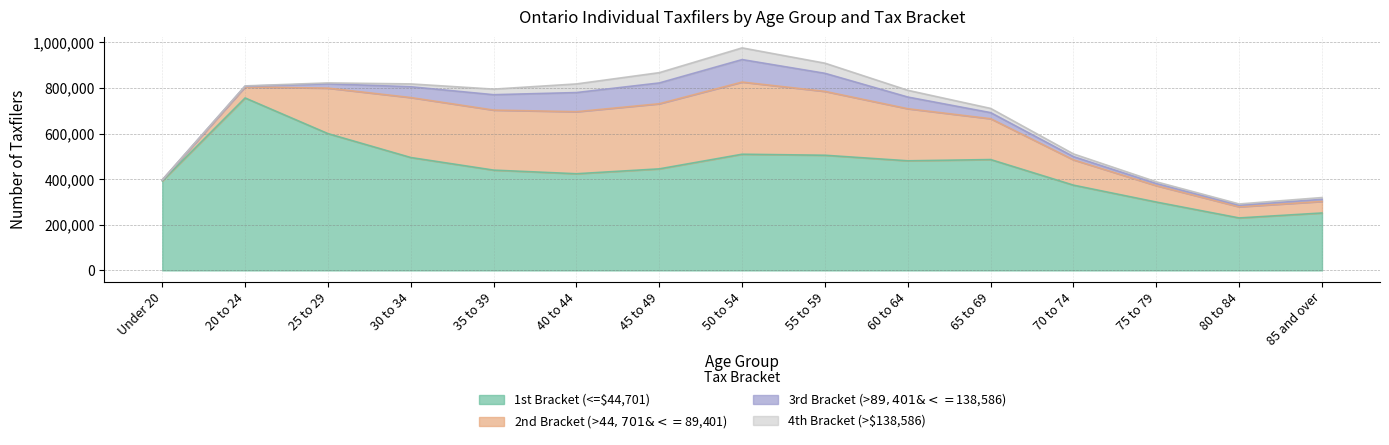

What is the value of the 3rd Bracket (>$89,401 & <=$138,586) point at the 14th from the left?

6810